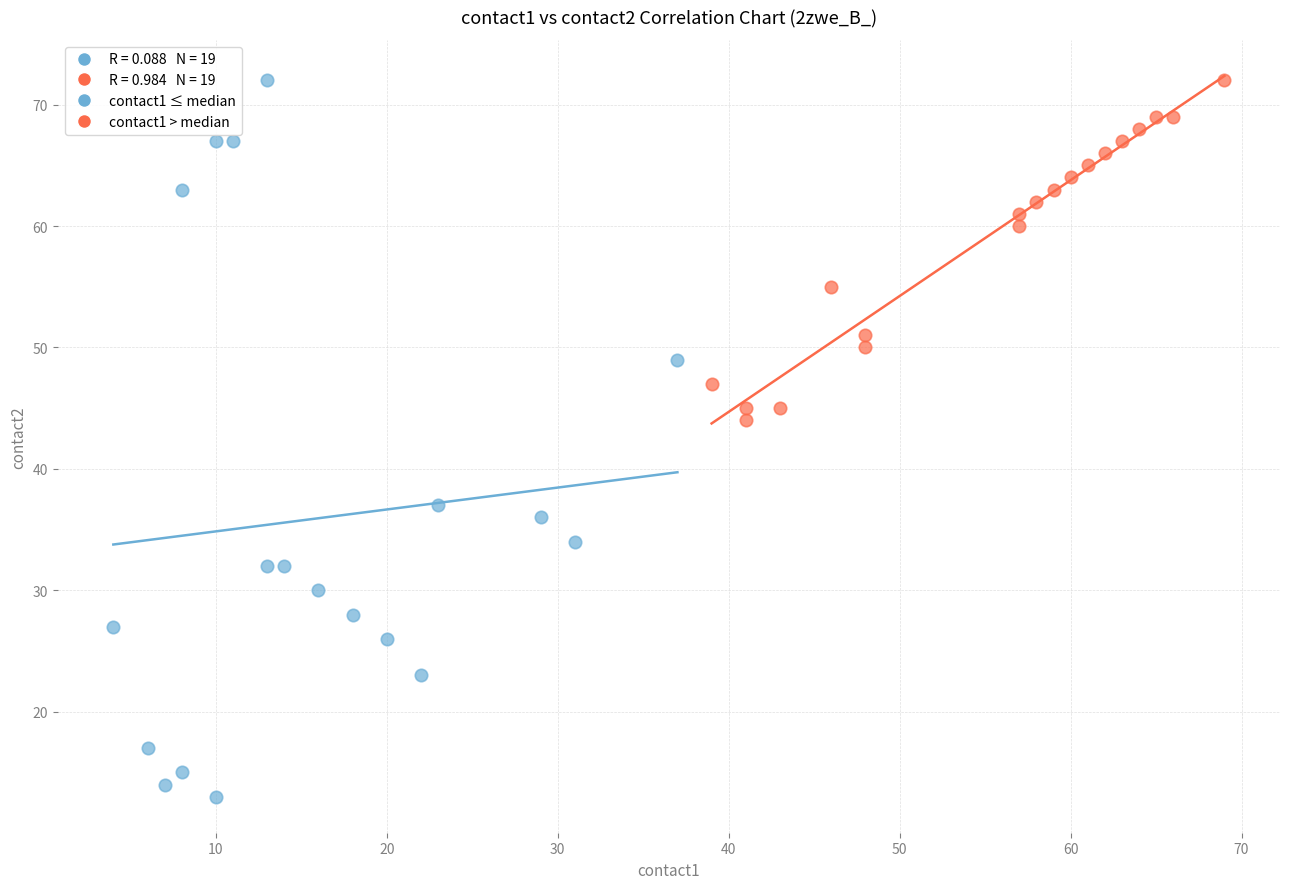

Which series has the largest Y range (max minus min)?

contact1 ≤ median